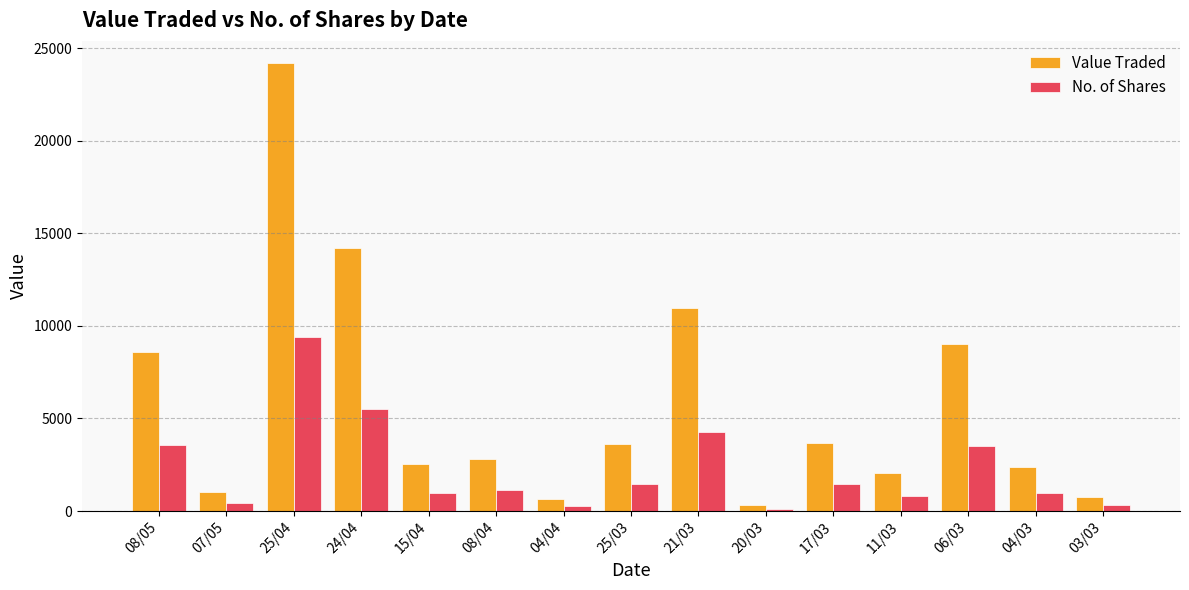

Rank the series by their maximum value, from highest to lowest.

Value Traded, No. of Shares